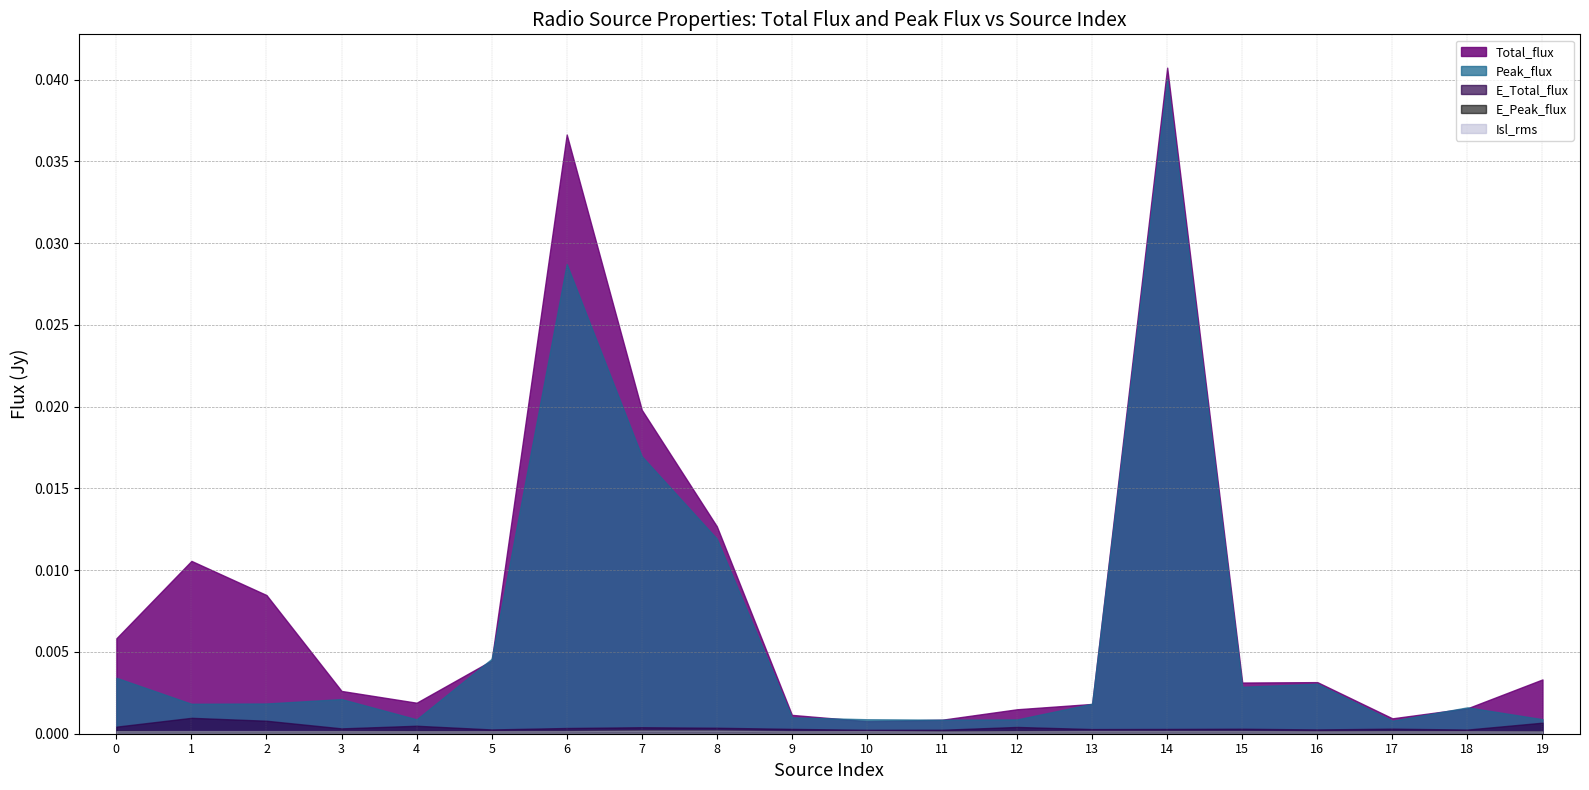

At which category is the sum across all series the highest?

14